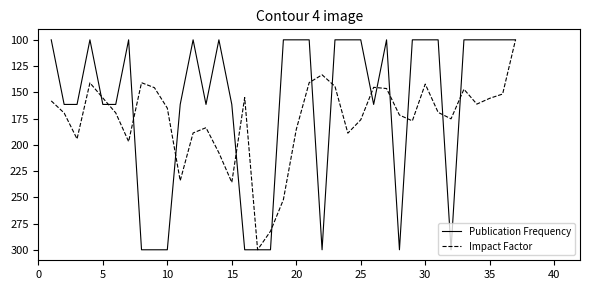

How many categories are shown in the chart?

37